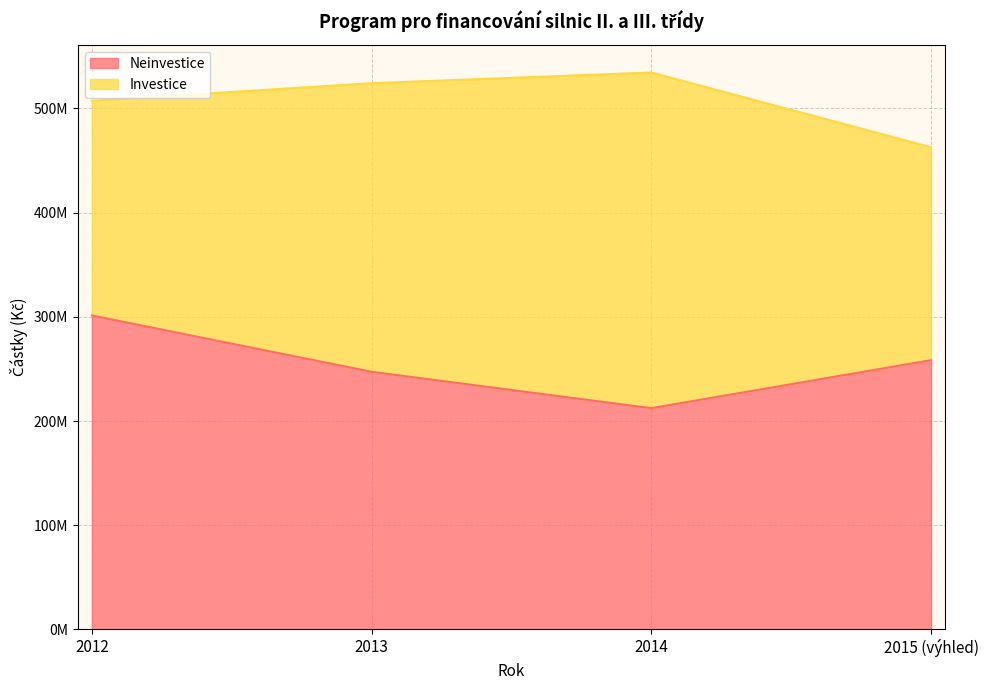

What is the label of the 3rd point from the right?

2013